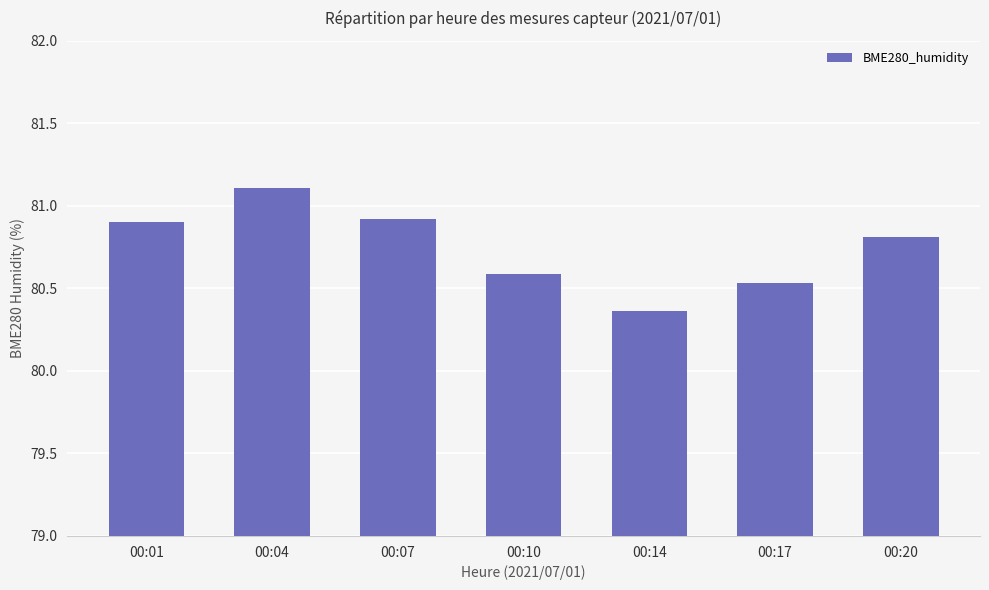

What is the average value?

80.7